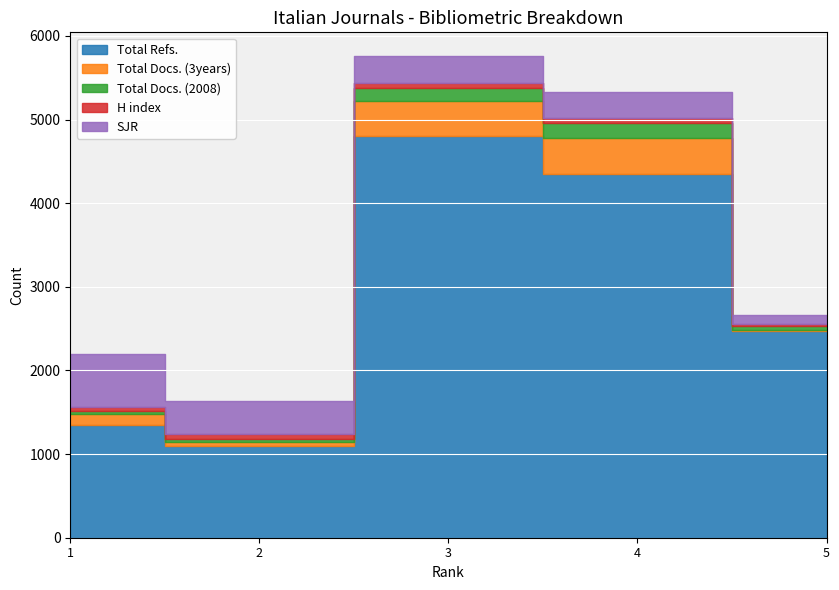

Rank the series by their maximum value, from highest to lowest.

Total Refs., SJR, Total Docs. (3years), Total Docs. (2008), H index